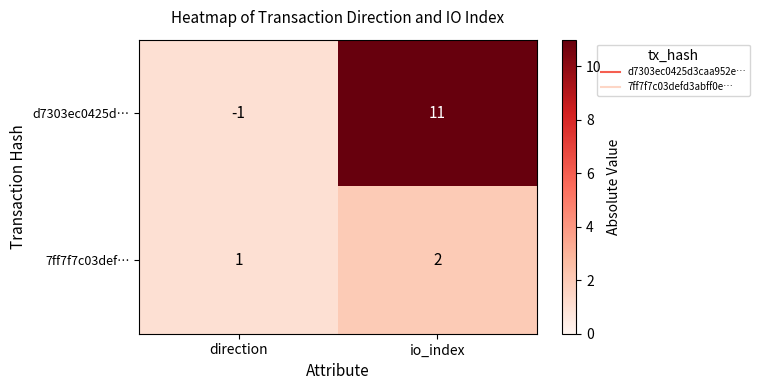

The value of 7ff7f7c03def… at io_index is 1. True or false?

False